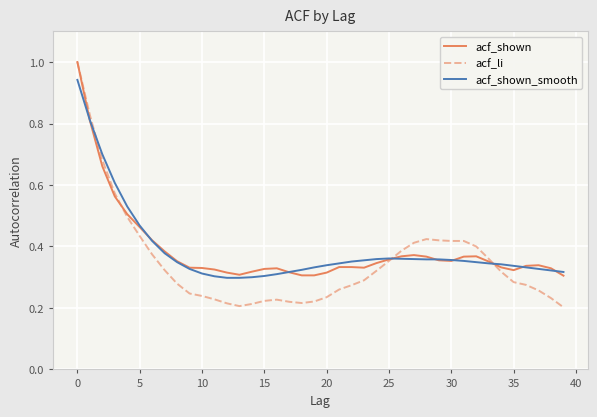

Is this an area chart (filled region under the line)?

No